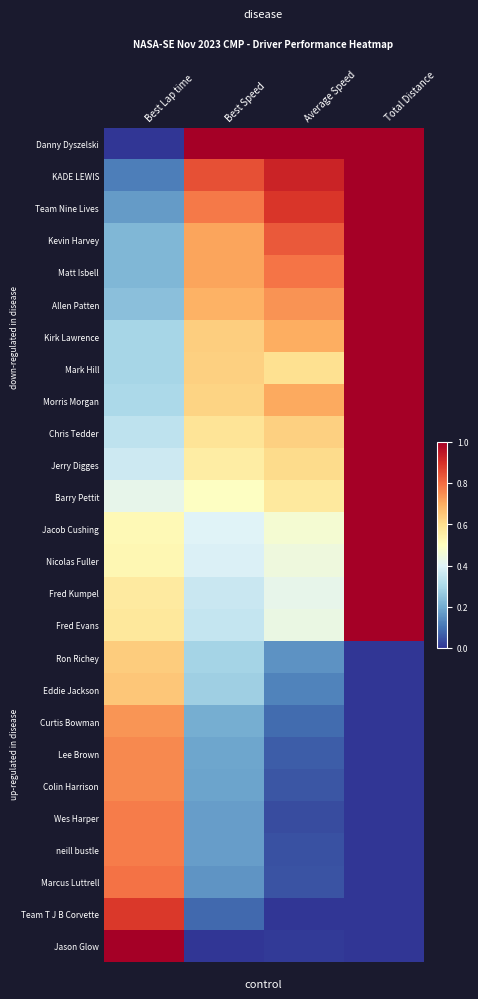

Reading left to right, transcribe all the data shown in this chart.

Danny Dyszelski: Best Lap time=0.0	Best Speed=1.0	Average Speed=1.0	Total Distance=1.0
KADE LEWIS: Best Lap time=0.1	Best Speed=0.8	Average Speed=0.9	Total Distance=1.0
Team Nine Lives: Best Lap time=0.2	Best Speed=0.8	Average Speed=0.9	Total Distance=1.0
Kevin Harvey: Best Lap time=0.2	Best Speed=0.7	Average Speed=0.8	Total Distance=1.0
Matt Isbell: Best Lap time=0.2	Best Speed=0.7	Average Speed=0.8	Total Distance=1.0
Allen Patten: Best Lap time=0.2	Best Speed=0.7	Average Speed=0.7	Total Distance=1.0
Kirk Lawrence: Best Lap time=0.3	Best Speed=0.6	Average Speed=0.7	Total Distance=1.0
Mark Hill: Best Lap time=0.3	Best Speed=0.6	Average Speed=0.6	Total Distance=1.0
Morris Morgan: Best Lap time=0.3	Best Speed=0.6	Average Speed=0.7	Total Distance=1.0
Chris Tedder: Best Lap time=0.3	Best Speed=0.6	Average Speed=0.6	Total Distance=1.0
Jerry Digges: Best Lap time=0.4	Best Speed=0.6	Average Speed=0.6	Total Distance=1.0
Barry Pettit: Best Lap time=0.4	Best Speed=0.5	Average Speed=0.6	Total Distance=1.0
Jacob Cushing: Best Lap time=0.5	Best Speed=0.4	Average Speed=0.5	Total Distance=1.0
Nicolas Fuller: Best Lap time=0.5	Best Speed=0.4	Average Speed=0.4	Total Distance=1.0
Fred Kumpel: Best Lap time=0.6	Best Speed=0.4	Average Speed=0.4	Total Distance=1.0
Fred Evans: Best Lap time=0.6	Best Speed=0.3	Average Speed=0.4	Total Distance=1.0
Ron Richey: Best Lap time=0.6	Best Speed=0.3	Average Speed=0.2	Total Distance=0.0
Eddie Jackson: Best Lap time=0.7	Best Speed=0.3	Average Speed=0.1	Total Distance=0.0
Curtis Bowman: Best Lap time=0.7	Best Speed=0.2	Average Speed=0.1	Total Distance=0.0
Lee Brown: Best Lap time=0.8	Best Speed=0.2	Average Speed=0.1	Total Distance=0.0
Colin Harrison: Best Lap time=0.8	Best Speed=0.2	Average Speed=0.1	Total Distance=0.0
Wes Harper: Best Lap time=0.8	Best Speed=0.2	Average Speed=0.0	Total Distance=0.0
neill bustle: Best Lap time=0.8	Best Speed=0.2	Average Speed=0.0	Total Distance=0.0
Marcus Luttrell: Best Lap time=0.8	Best Speed=0.2	Average Speed=0.0	Total Distance=0.0
Team T J B Corvette: Best Lap time=0.9	Best Speed=0.1	Average Speed=0.0	Total Distance=0.0
Jason Glow: Best Lap time=1.0	Best Speed=0.0	Average Speed=0.0	Total Distance=0.0